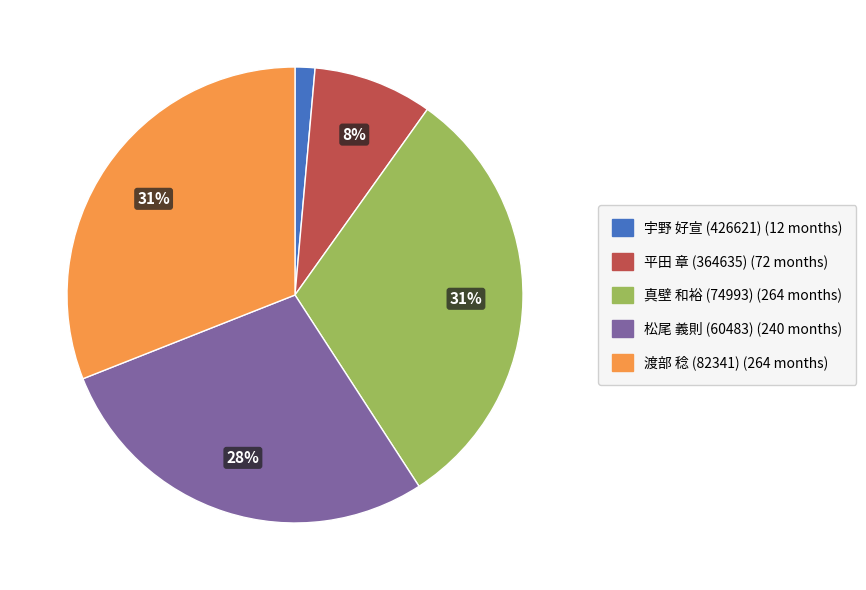

What percentage is the 平田 章 (364635) slice, to the nearest percent?

8%